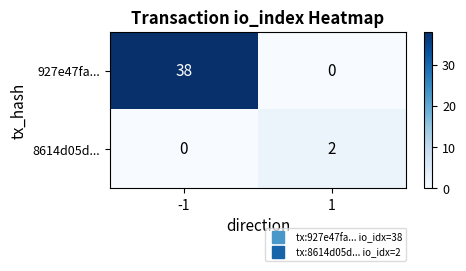

Reading right to left, extract all data points from this chart.

927e47fa...: 1=0	-1=38
8614d05d...: 1=2	-1=0